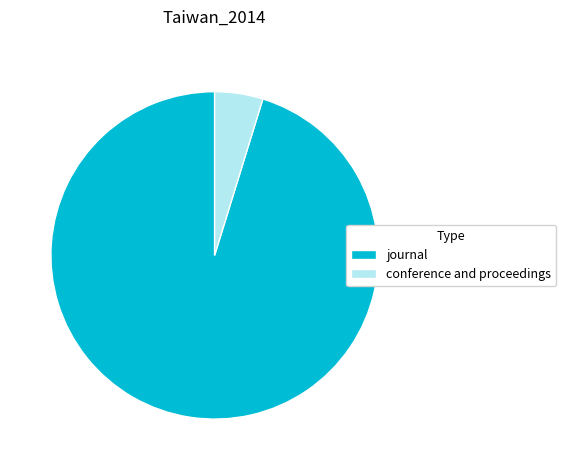

How many slices are in this pie chart?

2